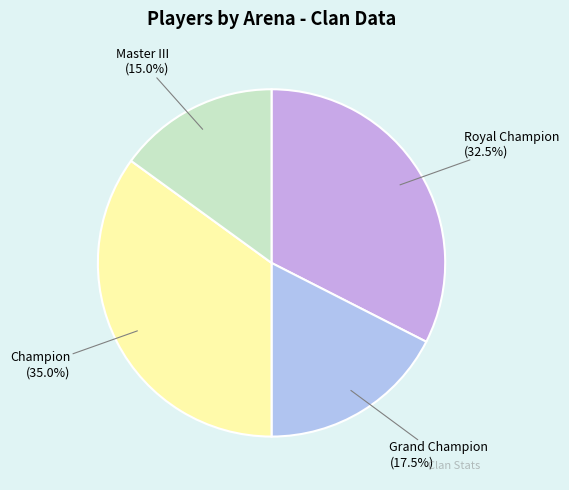

Which category has the biggest portion of the pie?

Champion